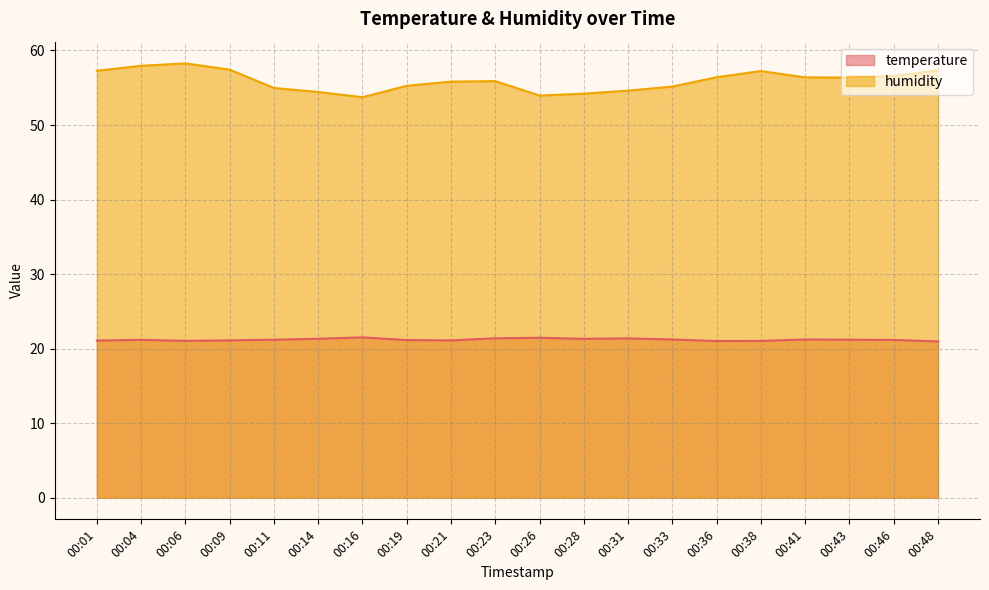

How many lines are shown in the chart?

2